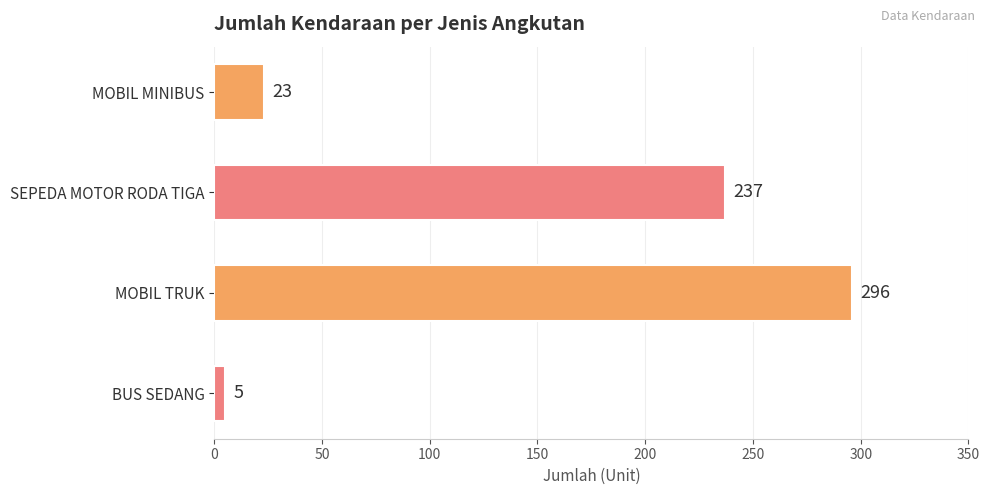

The value at MOBIL TRUK is 491. True or false?

False